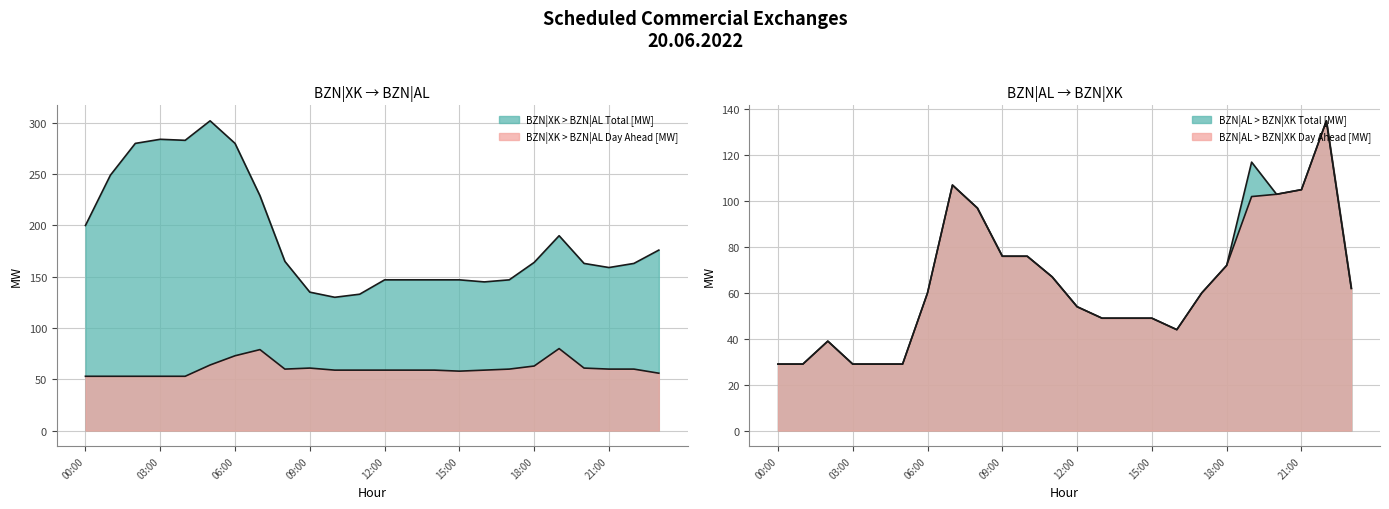

Reading left to right, transcribe all the data shown in this chart.

BZN|XK > BZN|AL Day Ahead [MW]: 53	53	53	53	53	64	73	79	60	61	59	59	59	59	59	58	59	60	63	80	61	60	60	56
BZN|XK > BZN|AL Total [MW]: 200	249	280	284	283	302	280	229	165	135	130	133	147	147	147	147	145	147	164	190	163	159	163	176
BZN|AL > BZN|XK Day Ahead [MW]: 29	29	39	29	29	29	60	107	97	76	76	67	54	49	49	49	44	60	72	102	103	105	135	62
BZN|AL > BZN|XK Total [MW]: 29	29	39	29	29	29	60	107	97	76	76	67	54	49	49	49	44	60	72	117	103	105	135	62